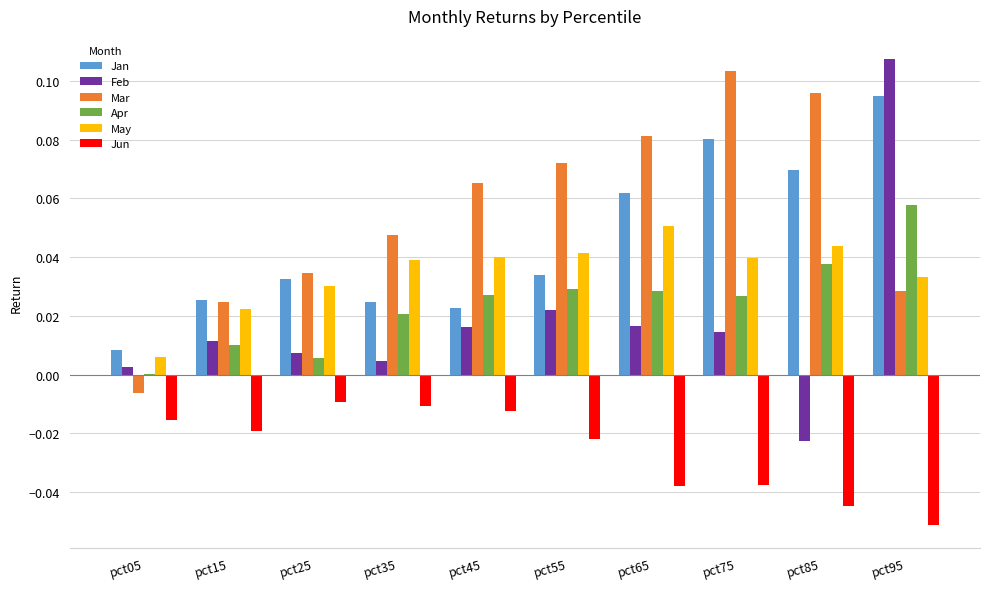

Which series changed the most between pct65 and pct85?

Feb